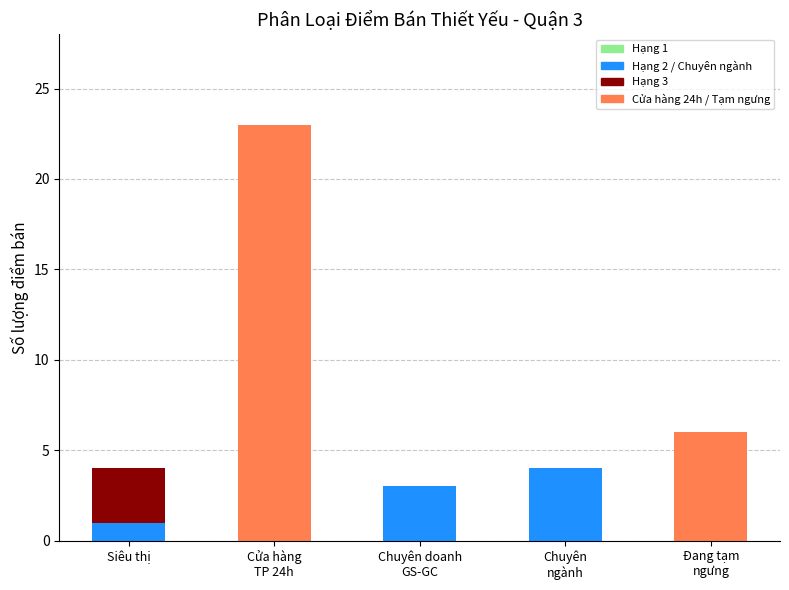

Which series has the largest total across all categories?

Cửa hàng